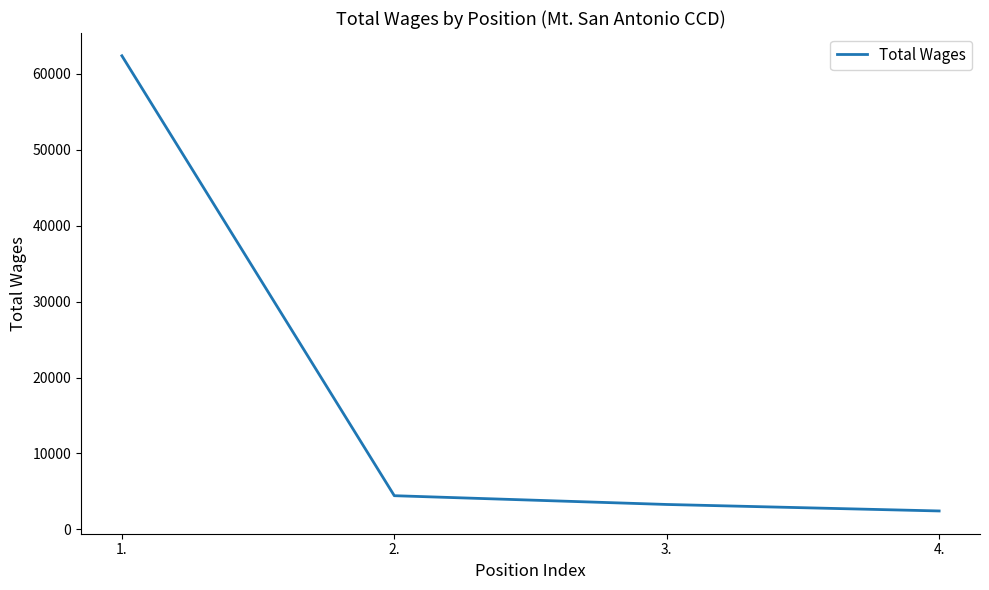

Where is the data nearest to the value 32396?

2.